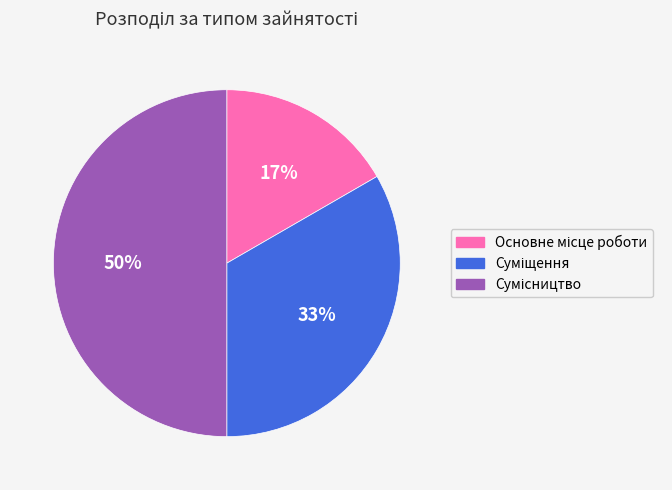

How many slices are in this pie chart?

3